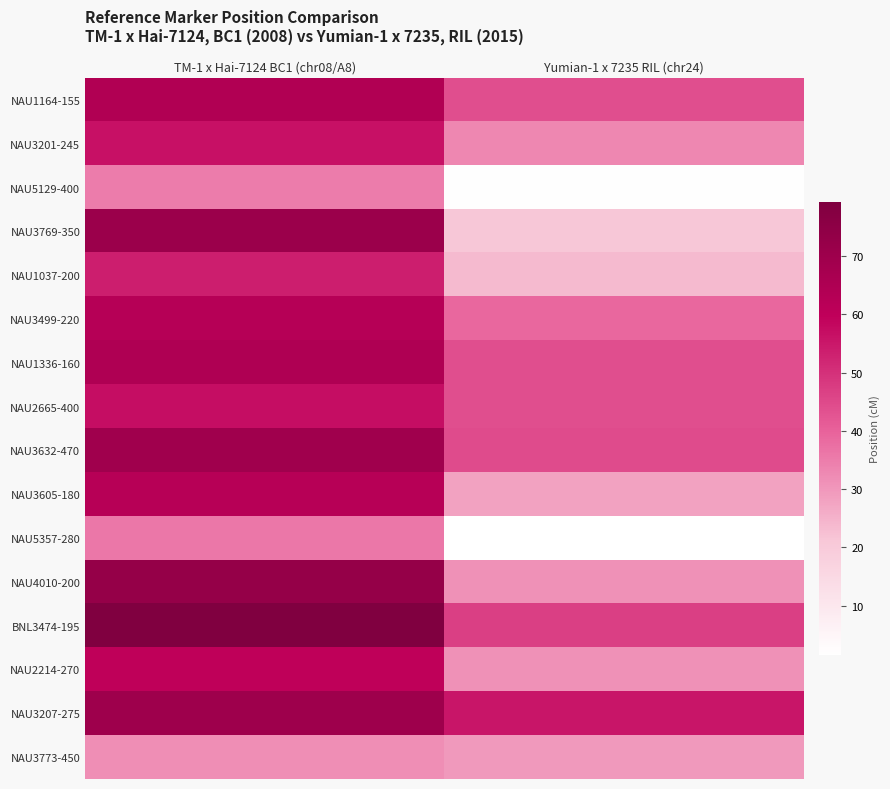

Reading left to right, transcribe all the data shown in this chart.

NAU1164-155: TM-1 x Hai-7124 BC1 (chr08/A8)=64.2	Yumian-1 x 7235 RIL (chr24)=44.0
NAU3201-245: TM-1 x Hai-7124 BC1 (chr08/A8)=56.2	Yumian-1 x 7235 RIL (chr24)=33.0
NAU5129-400: TM-1 x Hai-7124 BC1 (chr08/A8)=35.2	Yumian-1 x 7235 RIL (chr24)=2.0
NAU3769-350: TM-1 x Hai-7124 BC1 (chr08/A8)=71.0	Yumian-1 x 7235 RIL (chr24)=21.0
NAU1037-200: TM-1 x Hai-7124 BC1 (chr08/A8)=53.5	Yumian-1 x 7235 RIL (chr24)=23.5
NAU3499-220: TM-1 x Hai-7124 BC1 (chr08/A8)=62.8	Yumian-1 x 7235 RIL (chr24)=39.0
NAU1336-160: TM-1 x Hai-7124 BC1 (chr08/A8)=65.0	Yumian-1 x 7235 RIL (chr24)=44.0
NAU2665-400: TM-1 x Hai-7124 BC1 (chr08/A8)=57.0	Yumian-1 x 7235 RIL (chr24)=44.0
NAU3632-470: TM-1 x Hai-7124 BC1 (chr08/A8)=69.4	Yumian-1 x 7235 RIL (chr24)=44.5
NAU3605-180: TM-1 x Hai-7124 BC1 (chr08/A8)=62.5	Yumian-1 x 7235 RIL (chr24)=28.0
NAU5357-280: TM-1 x Hai-7124 BC1 (chr08/A8)=36.1	Yumian-1 x 7235 RIL (chr24)=1.5
NAU4010-200: TM-1 x Hai-7124 BC1 (chr08/A8)=72.6	Yumian-1 x 7235 RIL (chr24)=31.0
BNL3474-195: TM-1 x Hai-7124 BC1 (chr08/A8)=79.3	Yumian-1 x 7235 RIL (chr24)=47.0
NAU2214-270: TM-1 x Hai-7124 BC1 (chr08/A8)=60.0	Yumian-1 x 7235 RIL (chr24)=31.0
NAU3207-275: TM-1 x Hai-7124 BC1 (chr08/A8)=70.1	Yumian-1 x 7235 RIL (chr24)=55.5
NAU3773-450: TM-1 x Hai-7124 BC1 (chr08/A8)=31.7	Yumian-1 x 7235 RIL (chr24)=29.5